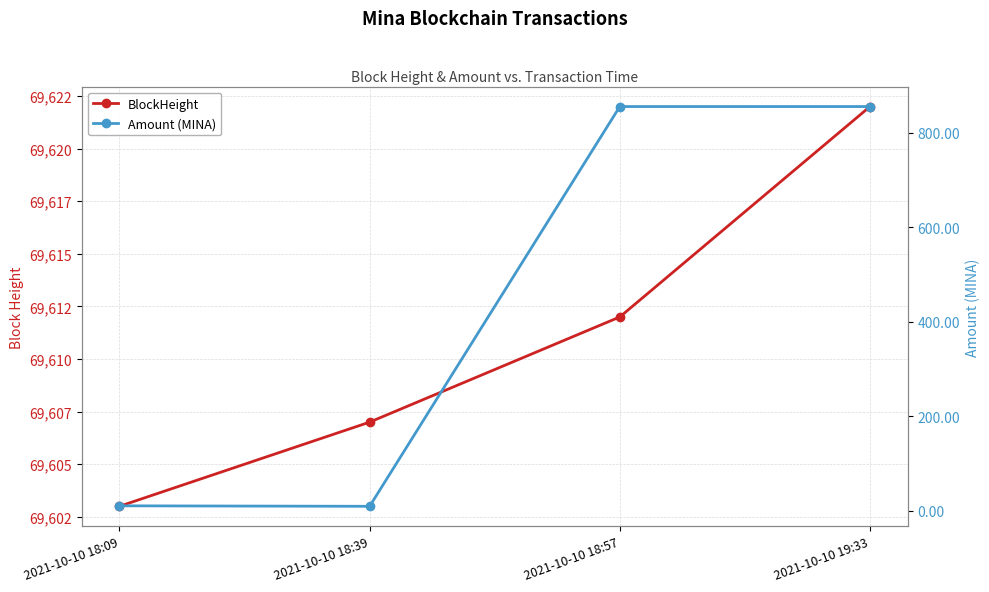

What value does the BlockHeight series have at 2021-10-10 19:33?

69622.0